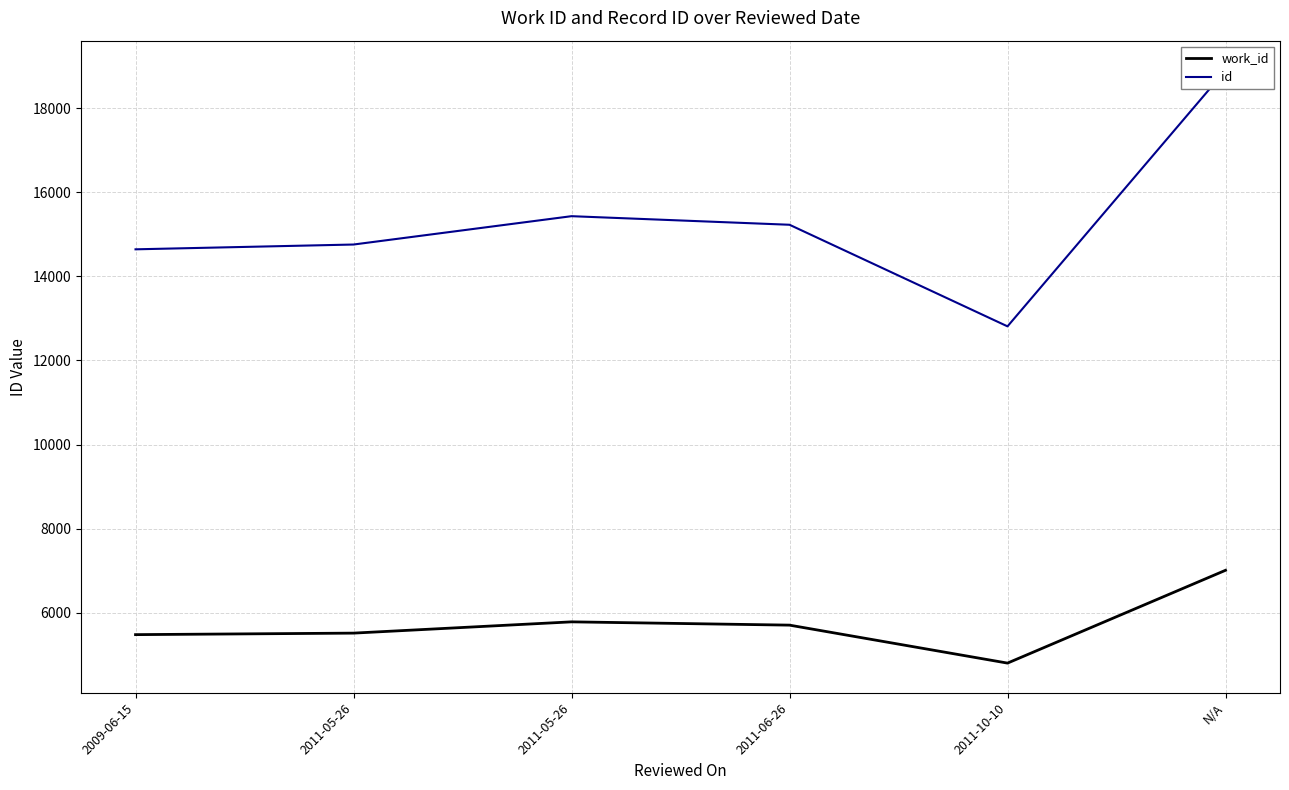

Which series has the largest range (max minus min)?

id